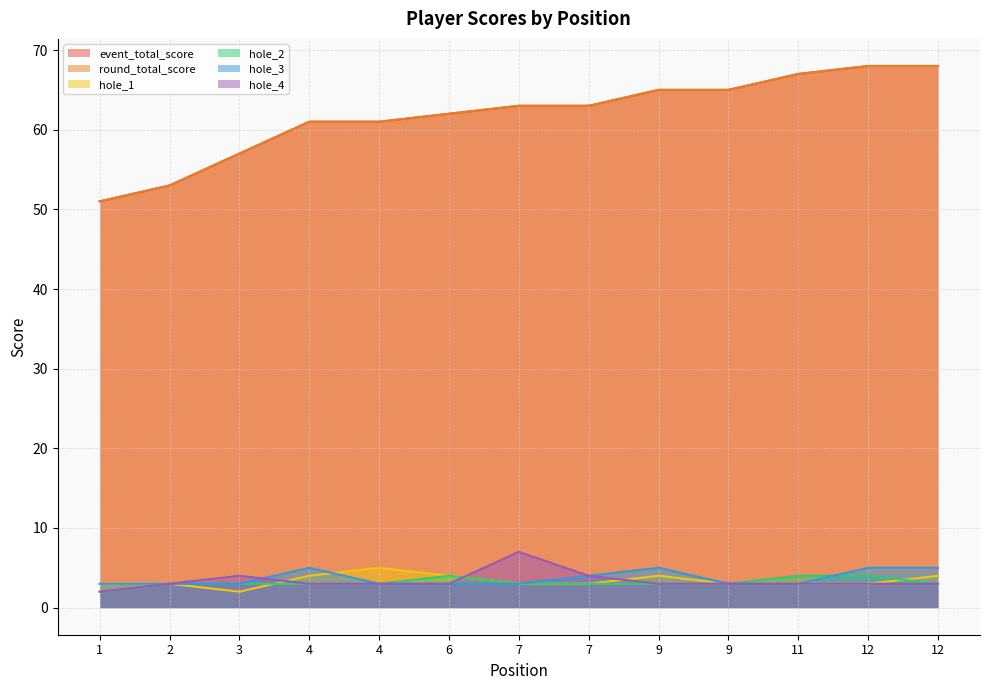

Reading left to right, transcribe all the data shown in this chart.

event_total_score: 51	53	57	61	61	62	63	63	65	65	67	68	68
round_total_score: 51	53	57	61	61	62	63	63	65	65	67	68	68
hole_1: 3	3	2	4	5	4	3	3	4	3	3	3	4
hole_2: 2	3	3	3	3	4	3	3	3	3	4	4	3
hole_3: 3	3	3	5	3	3	3	4	5	3	3	5	5
hole_4: 2	3	4	3	3	3	7	4	3	3	3	3	3